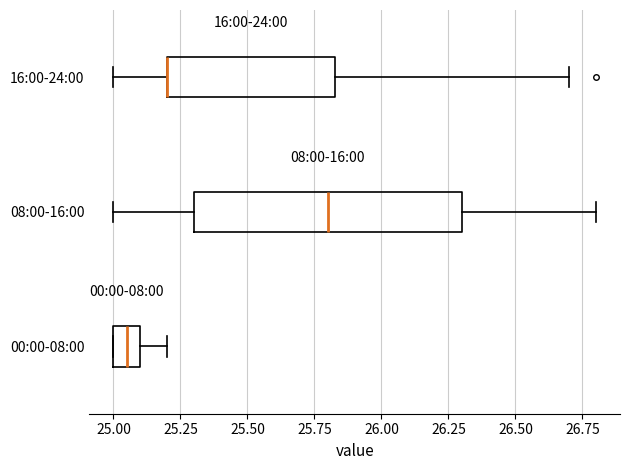

Reading bottom to top, transcribe this box plot: for each box, give where its median line is, the range the box spans, and where its two whiskers end, as read against the x-axis. The values are not printed on the chart, so give them approximately, as read against the axis.

00:00-08:00: median 25.05, box 25.00 to 25.10, whiskers 25.00 to 25.20
08:00-16:00: median 25.80, box 25.30 to 26.30, whiskers 25.00 to 26.80
16:00-24:00: median 25.20 (drawn on the box's left edge), box 25.20 to 25.85, whiskers 25.00 to 26.70